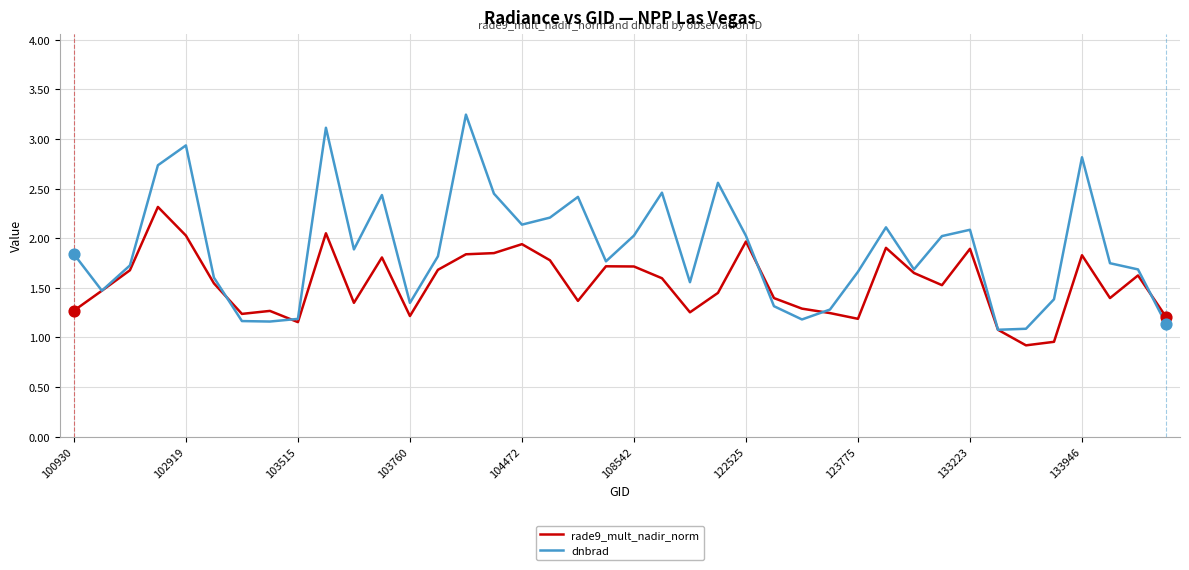

Which series has the largest range (max minus min)?

dnbrad